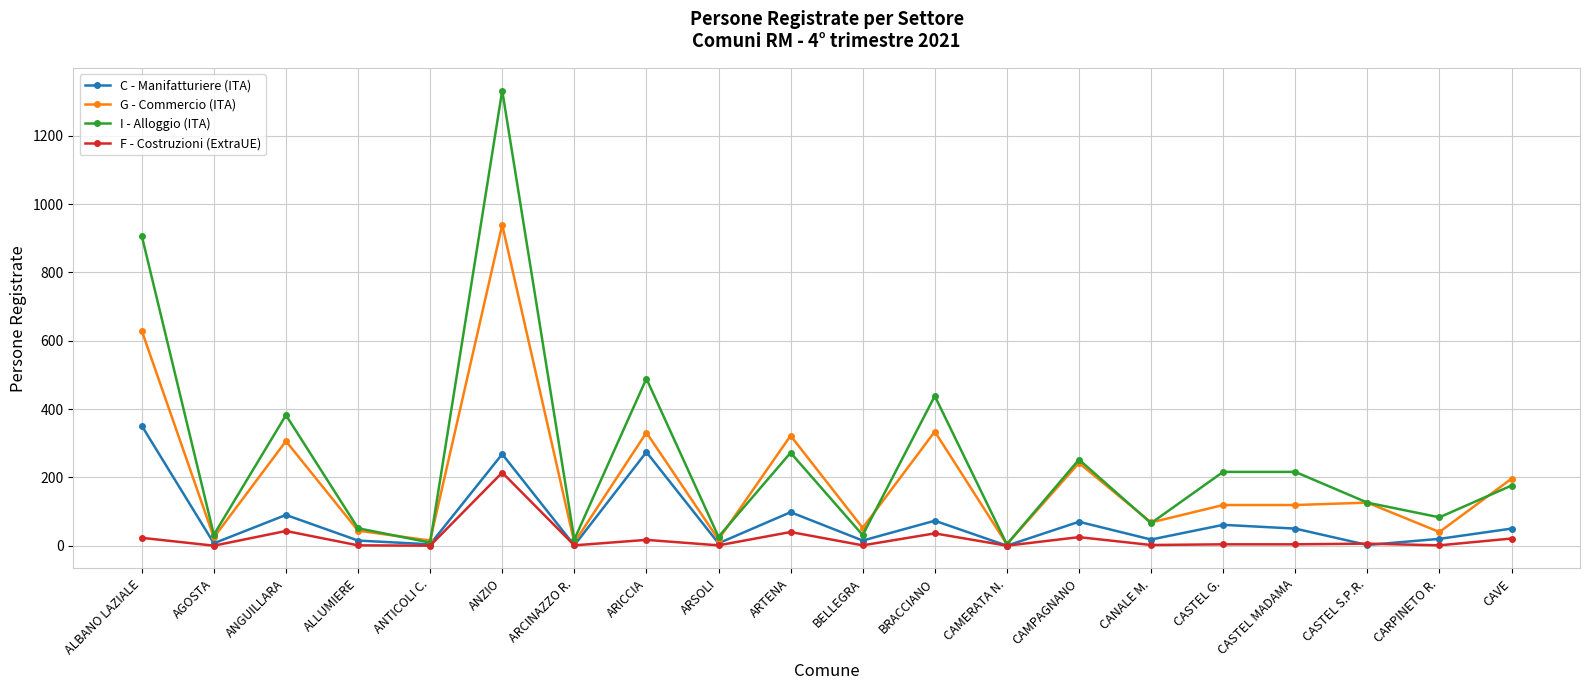

What are all the series names shown in the legend?

C - Manifatturiere (ITA), G - Commercio (ITA), I - Alloggio (ITA), F - Costruzioni (ExtraUE)